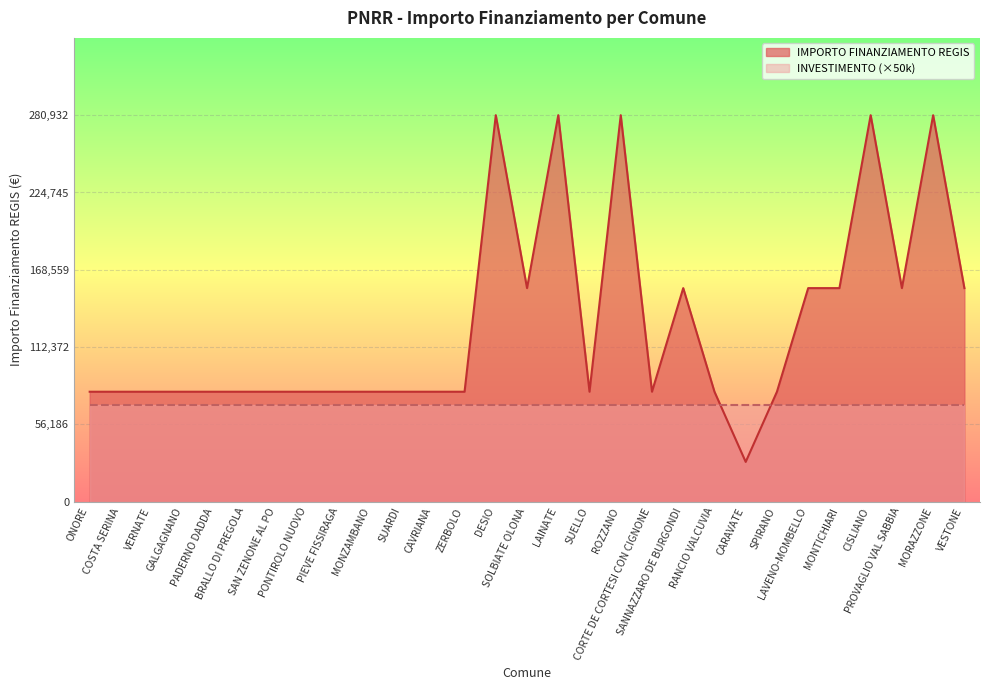

What is the label of the 4th point from the right?

CISLIANO